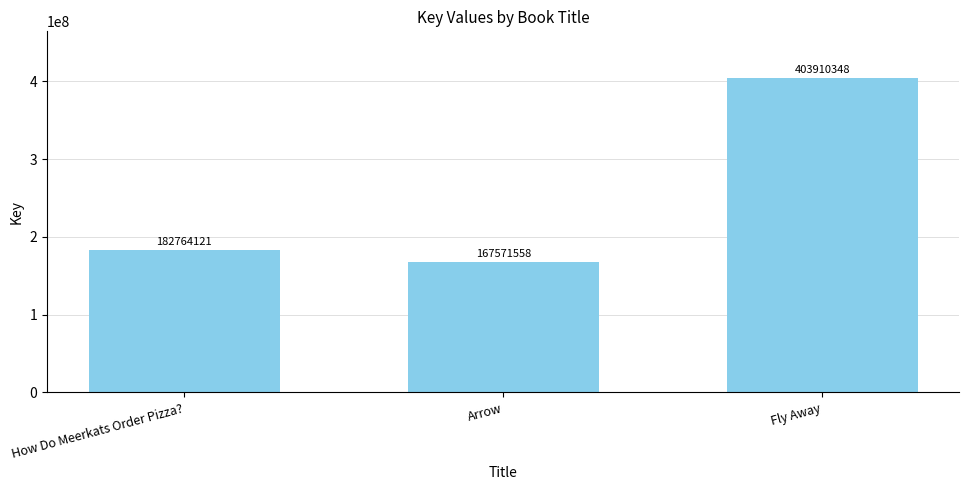

Reading left to right, transcribe all the data shown in this chart.

182764121	167571558	403910348